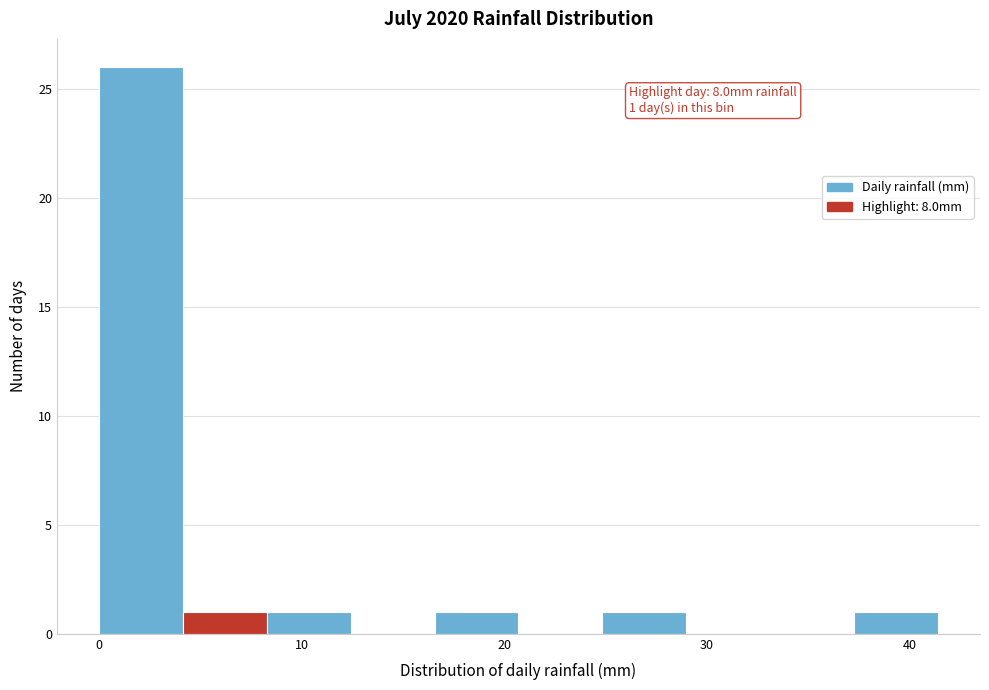

Which range on the x-axis has the tallest bar?

0 to 4